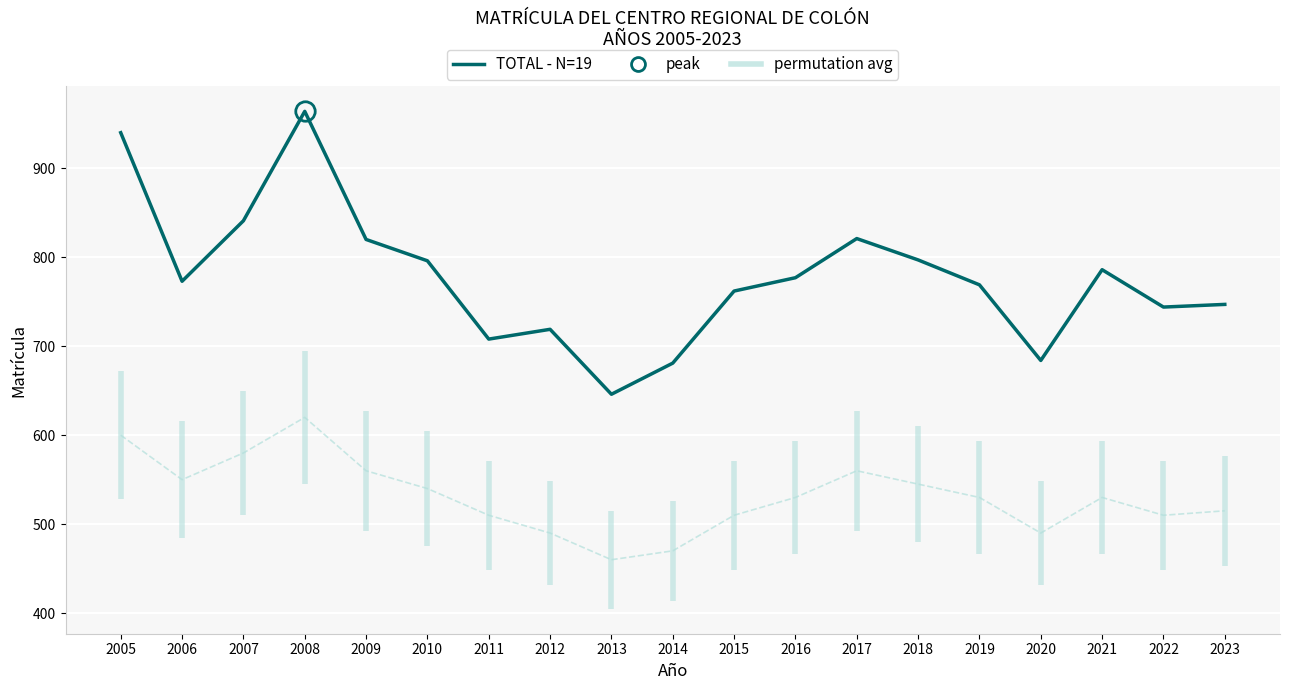

True or false: permutation avg has a value of 550 at 2006.

True